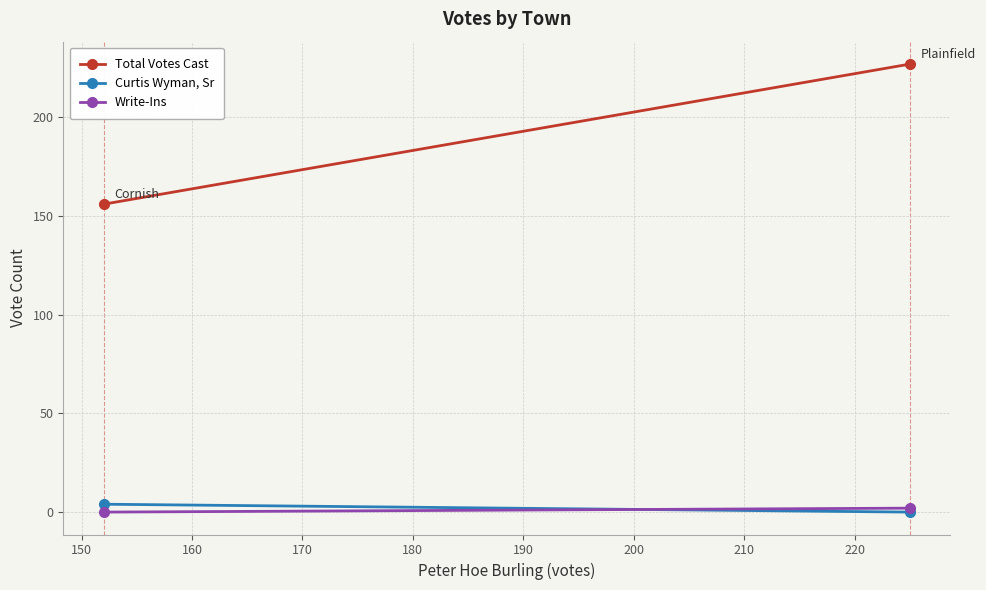

Reading right to left, transcribe all the data shown in this chart.

Total Votes Cast: 227	156
Curtis Wyman, Sr: 0	4
Write-Ins: 2	0